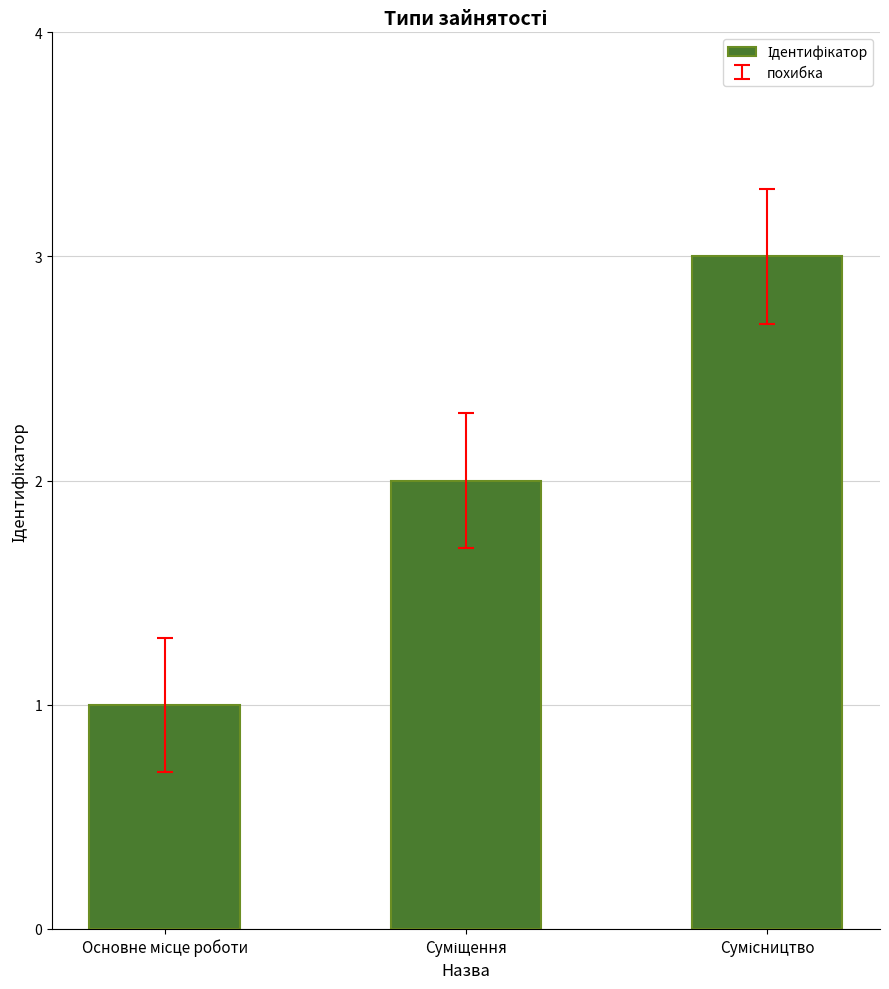

What is the sum of all values?

6